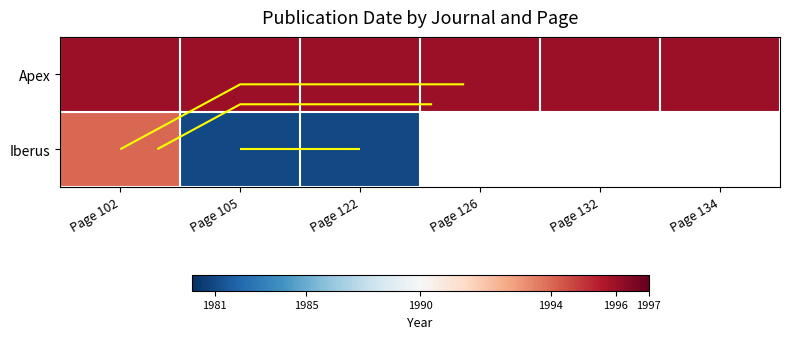

What is the highest value of the Iberus series?

1994